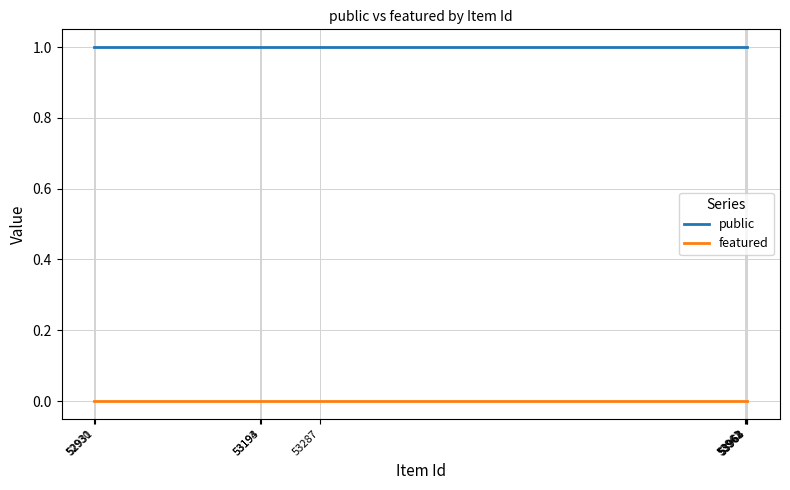

At how many categories does at least one series exceed 0?

9